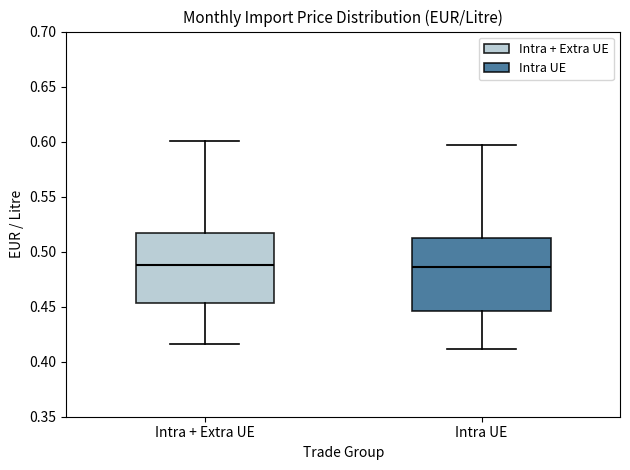

Reading left to right, transcribe this box plot: for each box, give where its median line is, the range the box spans, and where its two whiskers end, as read against the y-axis. The values are not printed on the chart, so give them approximately, as read against the axis.

Intra + Extra UE: median 0.490, box 0.455 to 0.515, whiskers 0.415 to 0.600
Intra UE: median 0.485, box 0.445 to 0.515, whiskers 0.410 to 0.595